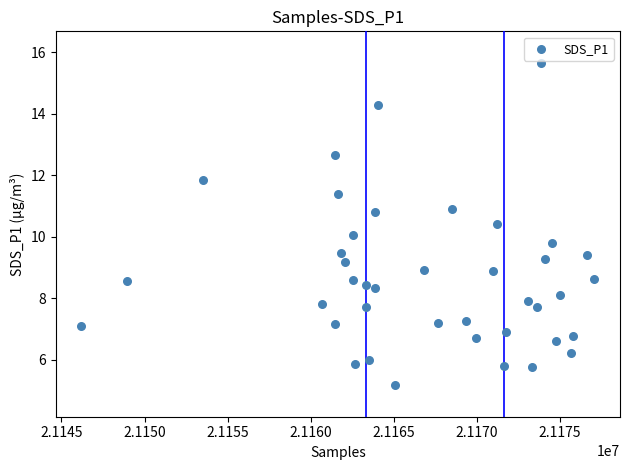

What is the range of Y values (max minus min)?

10.4